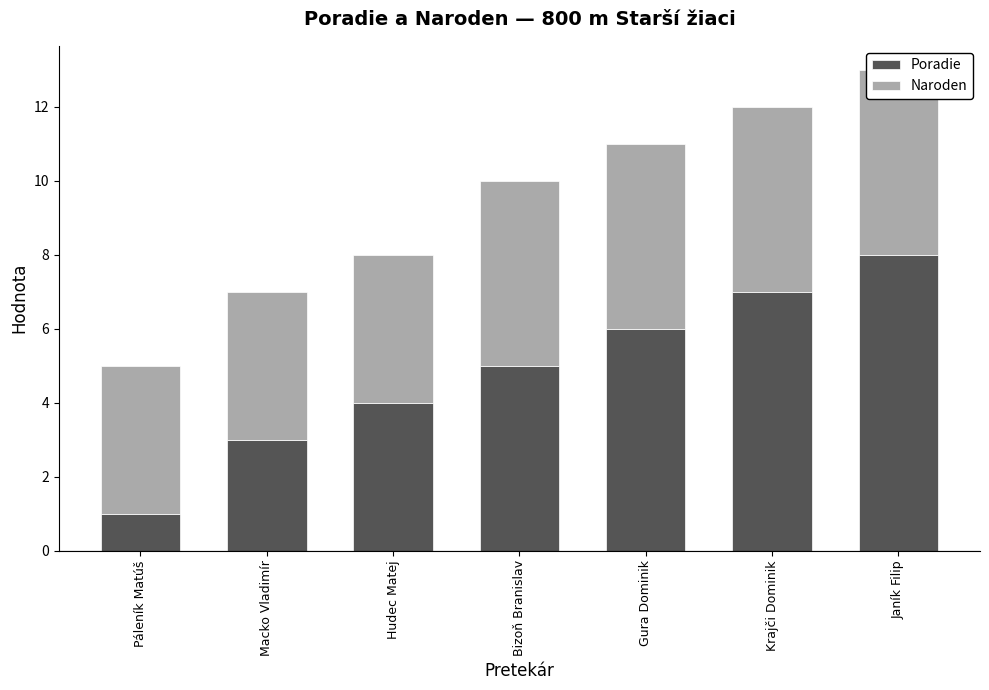

How many data points in Poradie are less than 5?

3